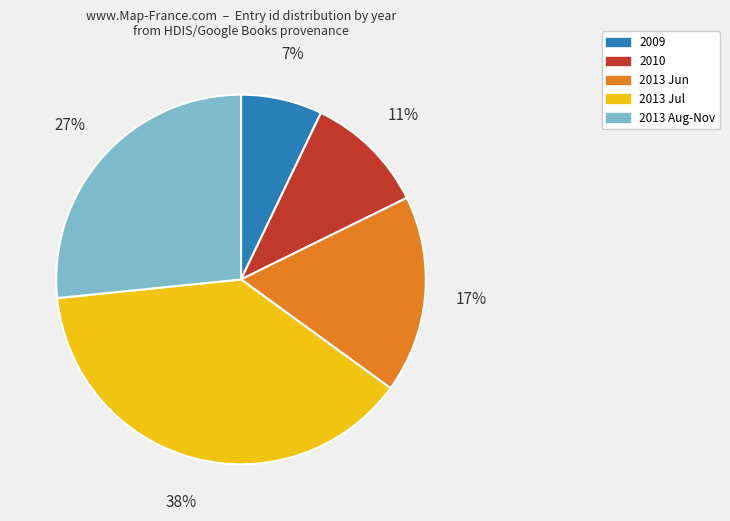

To the nearest percent, what is the average slice percentage?

20%